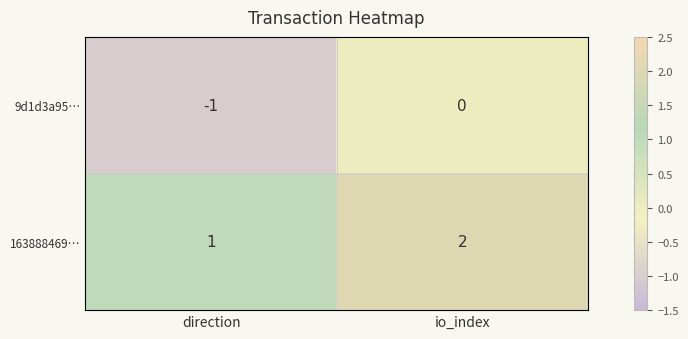

Is it true that 163888469… equals 1 at direction?

True